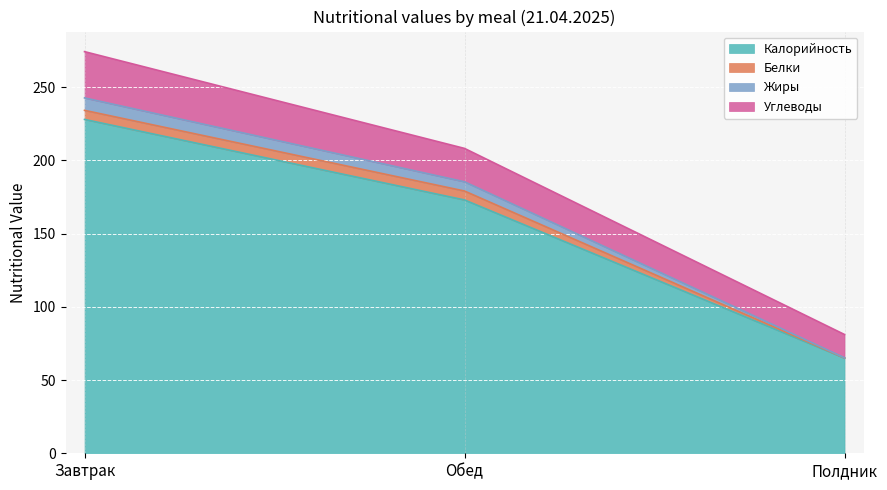

At how many categories does at least one series exceed 178?

2